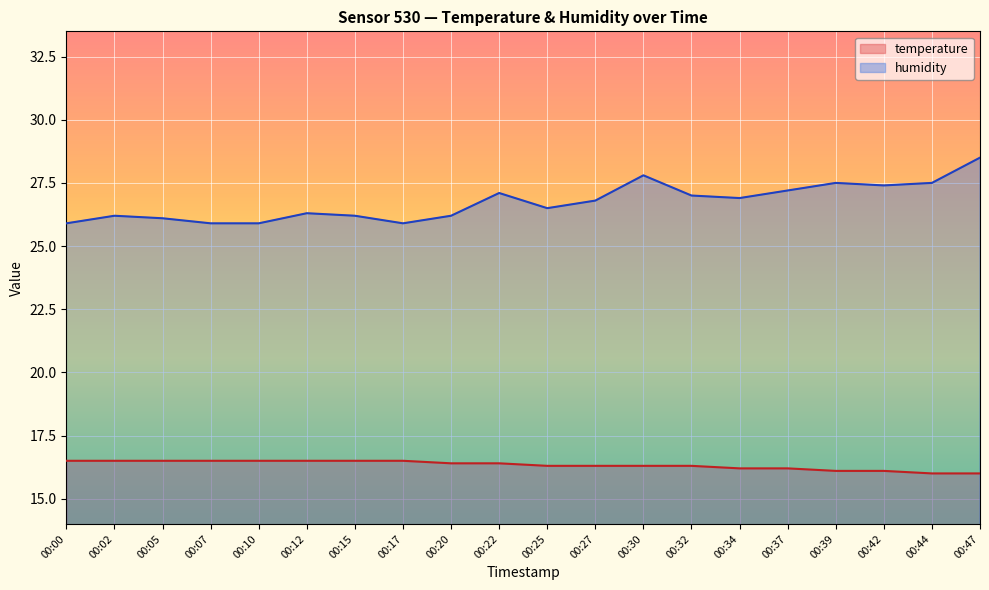

True or false: humidity and temperature cross at least once.

False